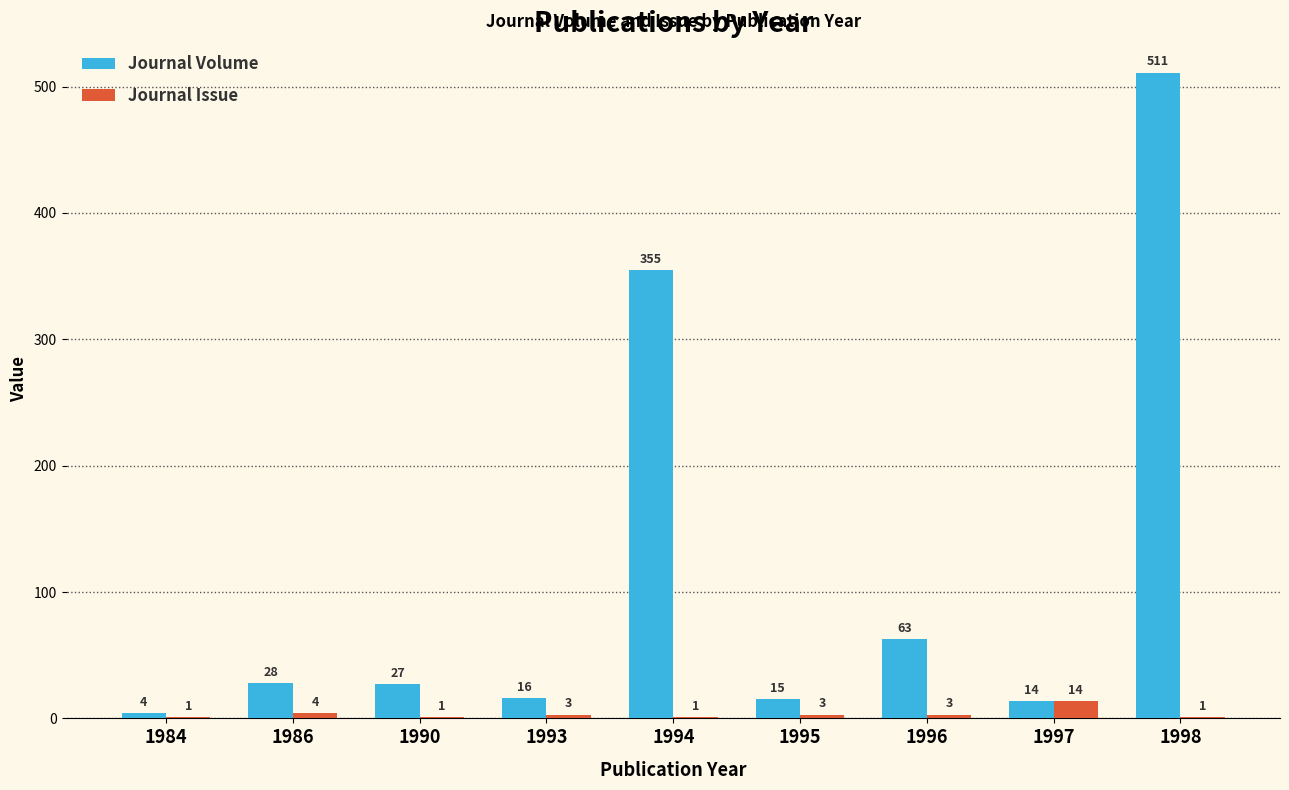

What is the approximate value of Journal Issue at 1990?

1